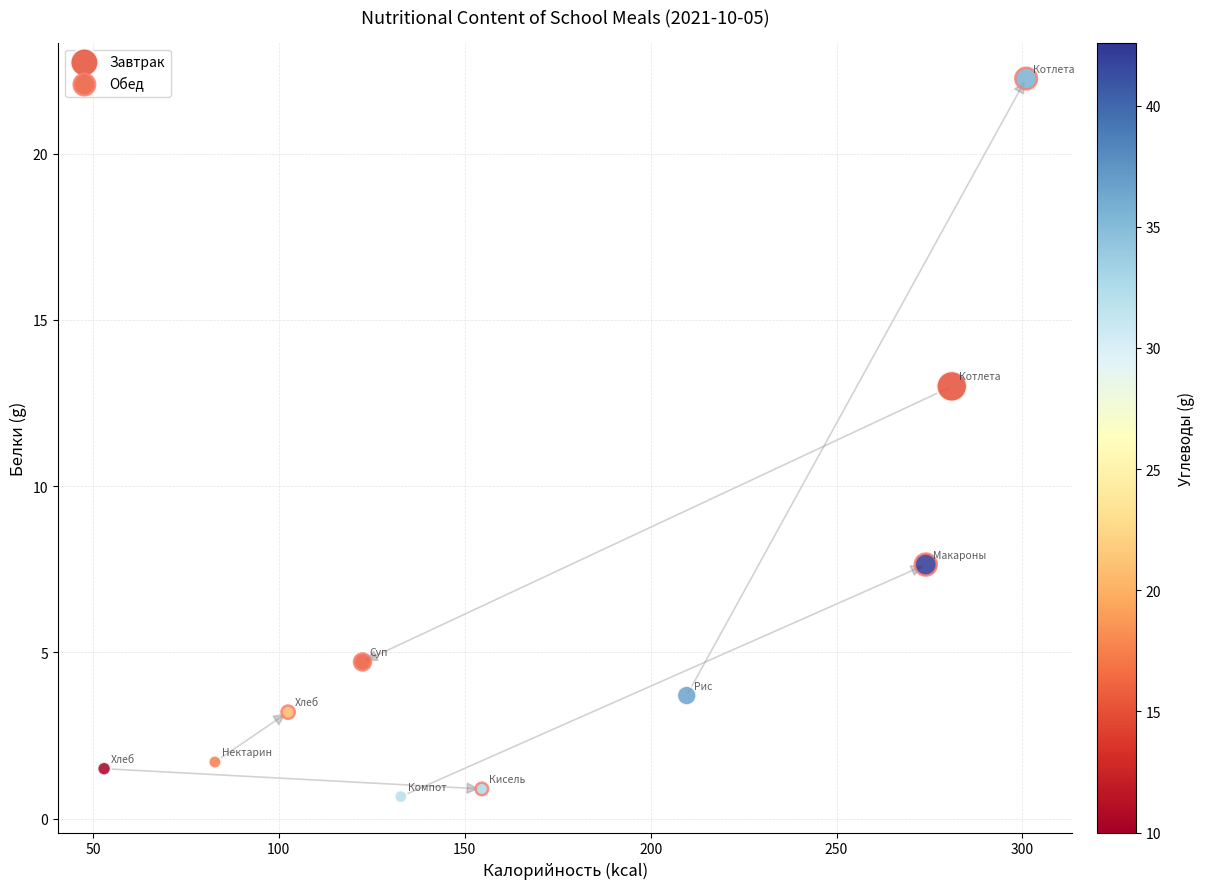

Which series reaches the minimum Y coordinate?

Завтрак